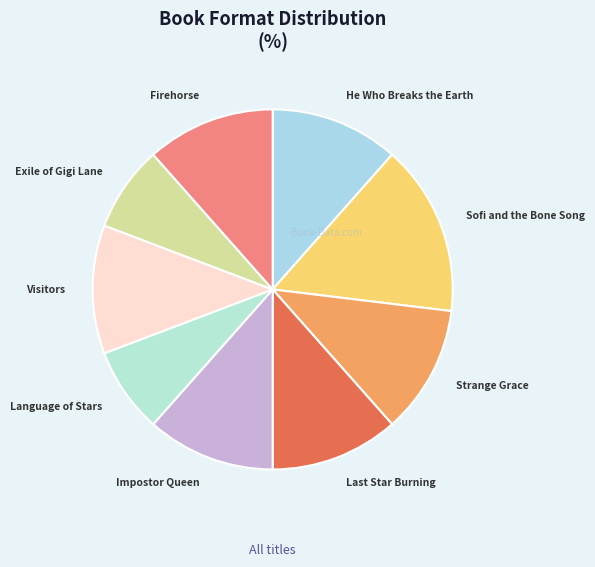

Is it true that Impostor Queen is 1% of the pie?

False